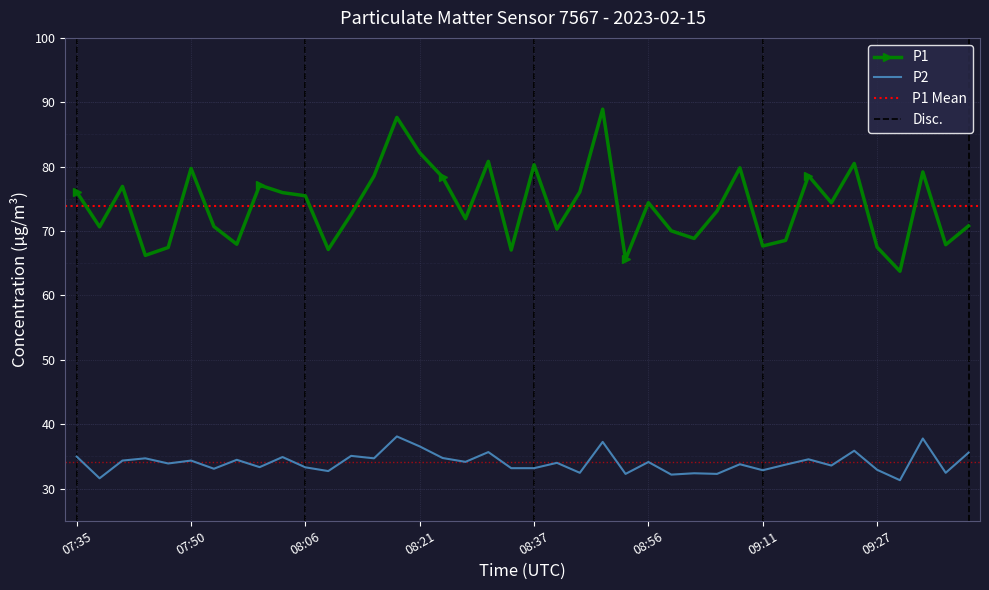

At how many categories does at least one series exceed 43?

40